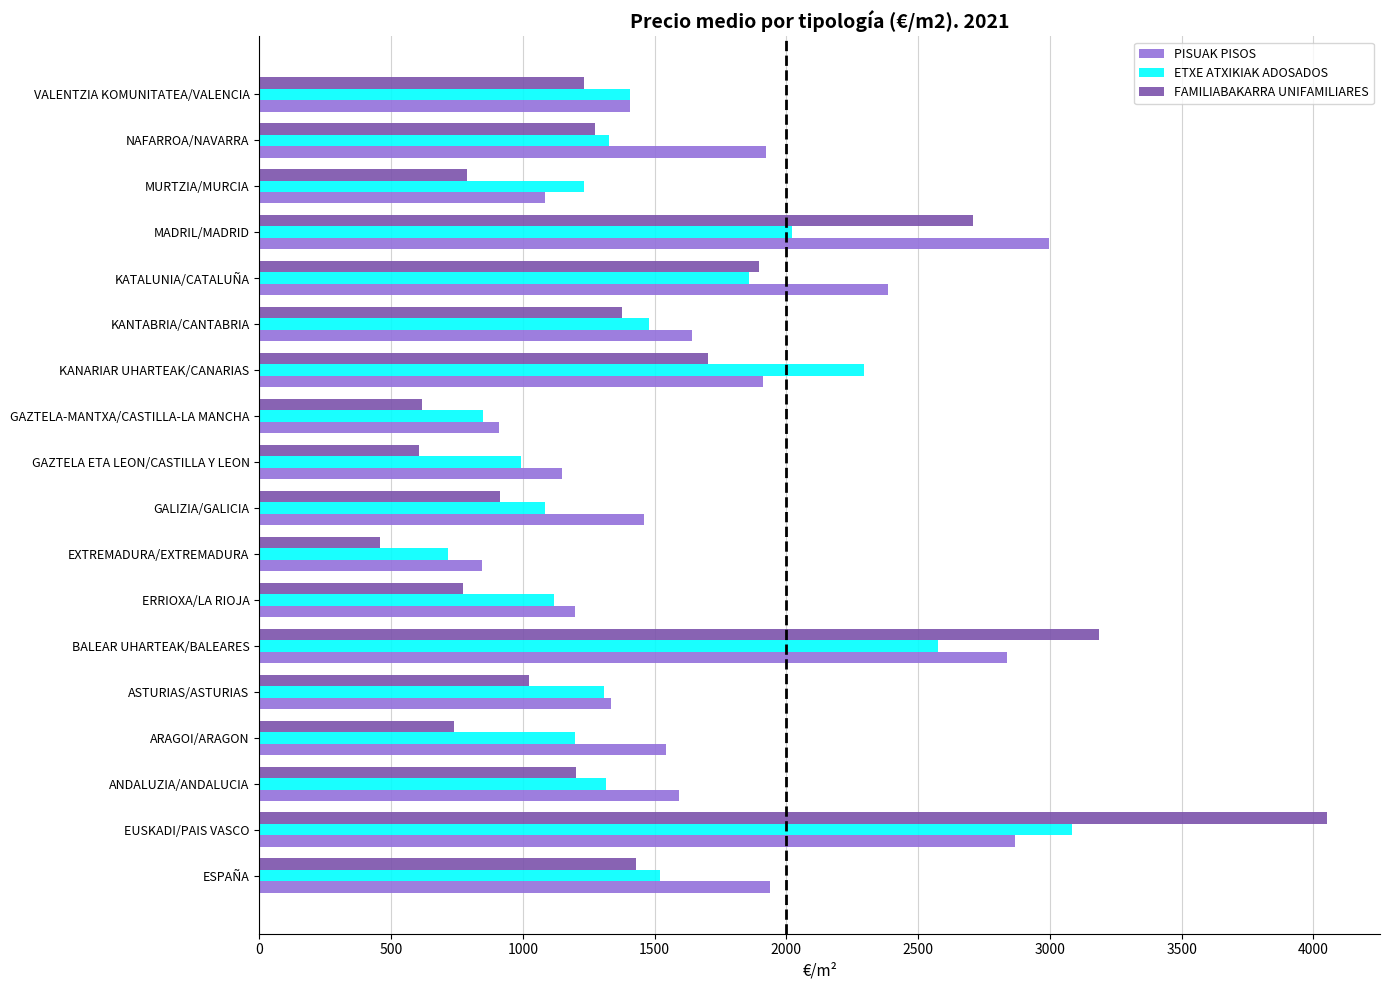

Rank the series by their average value, from highest to lowest.

PISUAK PISOS, ETXE ATXIKIAK ADOSADOS, FAMILIABAKARRA UNIFAMILIARES